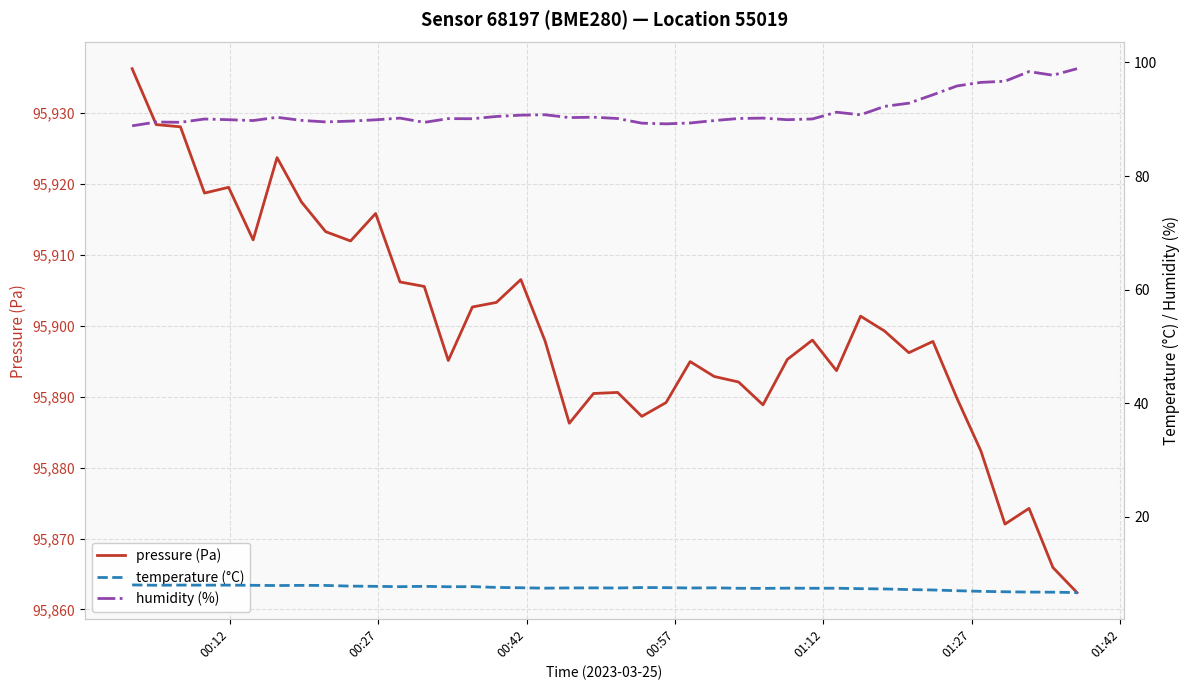

What is the minimum value for pressure (Pa)?

95862.4